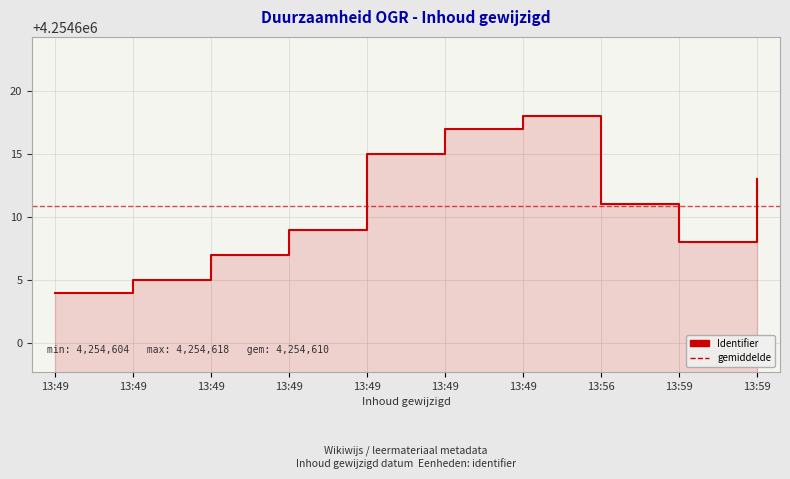

How many series are shown in this chart?

1